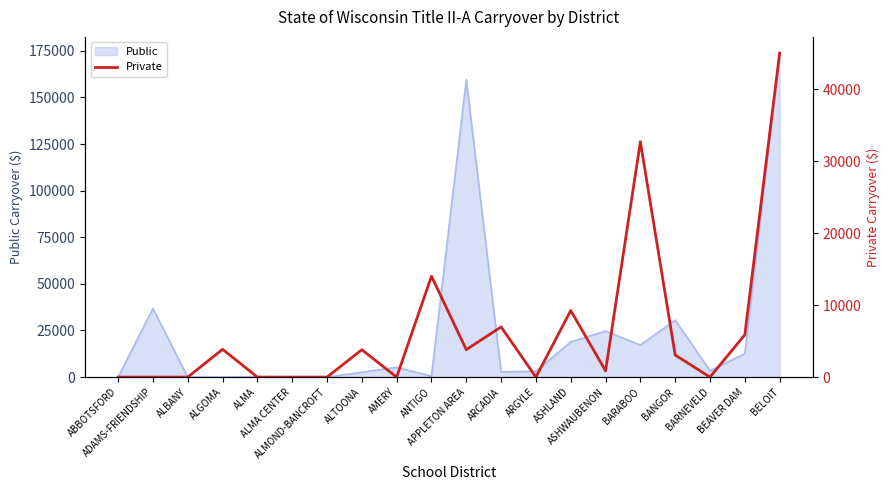

Reading left to right, list all the values displayed in this chart.

ABBOTSFORD=0.0	ADAMS-FRIENDSHIP=0.0	ALBANY=0.0	ALGOMA=3856.9	ALMA=0.0	ALMA CENTER=0.0	ALMOND-BANCROFT=0.0	ALTOONA=3797.2	AMERY=0.0	ANTIGO=14005.7	APPLETON AREA=3808.4	ARCADIA=6962.4	ARGYLE=0.0	ASHLAND=9244.1	ASHWAUBENON=870.0	BARABOO=32685.3	BANGOR=3060.6	BARNEVELD=0.0	BEAVER DAM=5879.3	BELOIT=44987.1